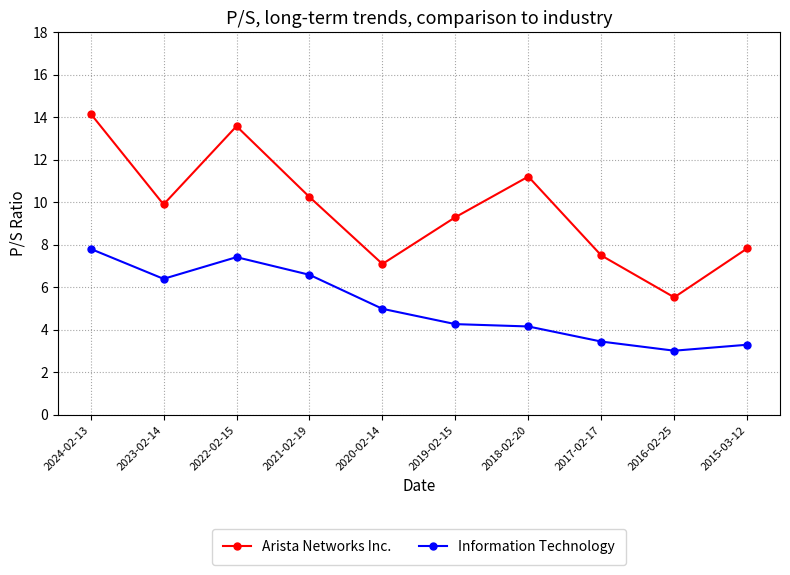

True or false: Information Technology has a value of 6.3 at 2019-02-15.

False